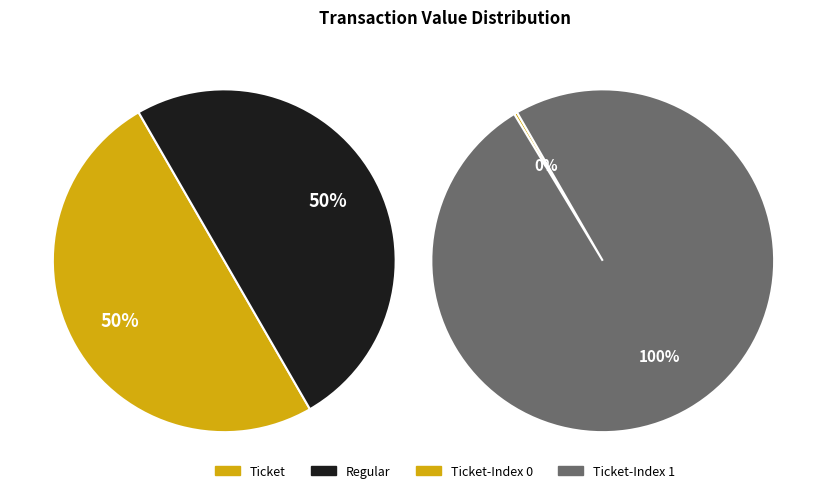

Do Ticket-0 and Regular-0 together represent more than half of the pie?

No